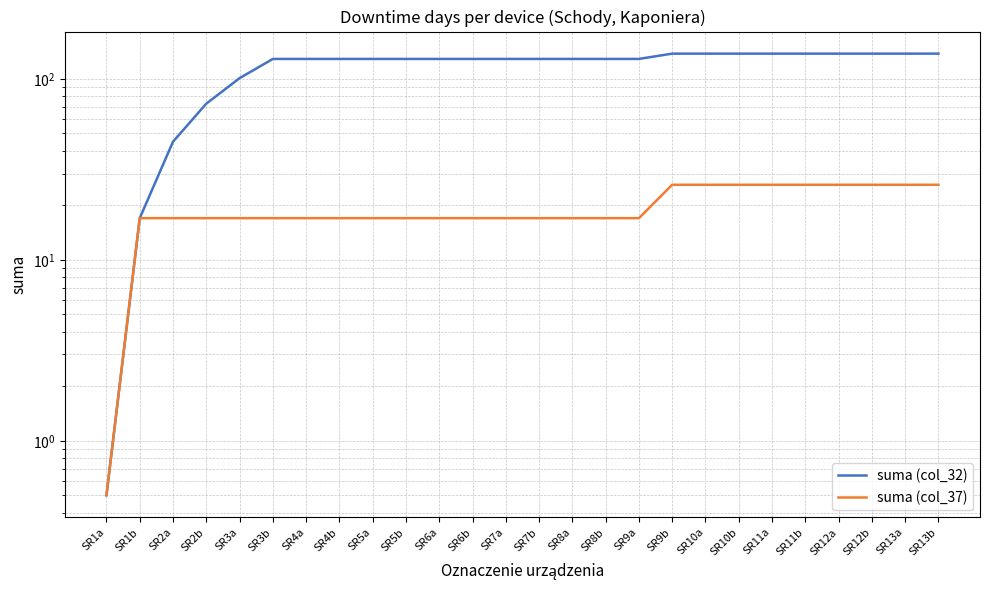

What is the difference between the maximum and second lowest values in the suma (col_32) series?

121.0